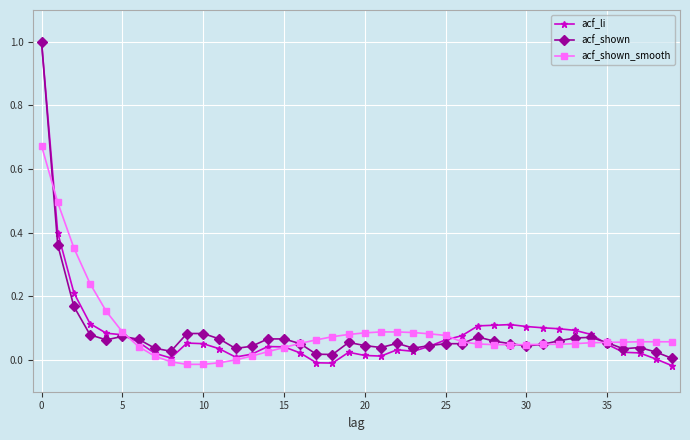

What is the highest value of the acf_shown series?

1.0